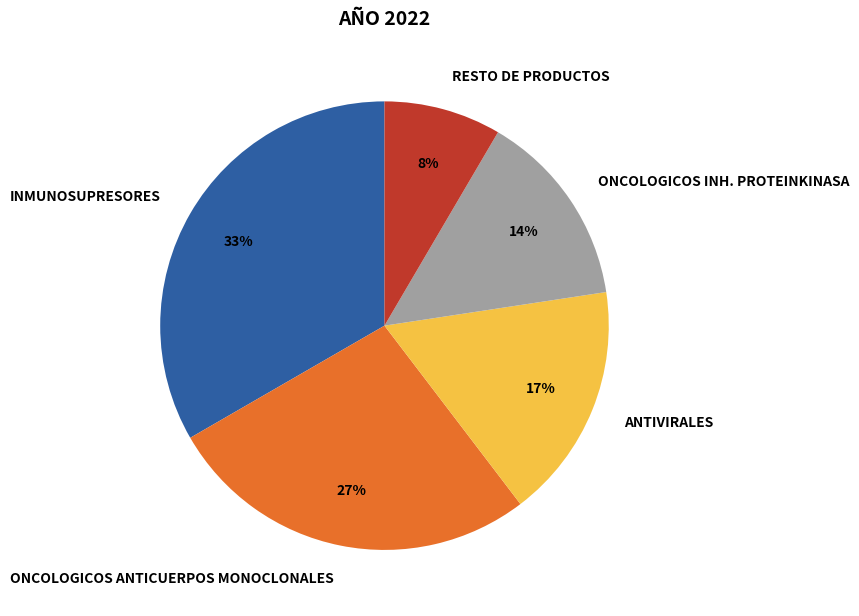

Between INMUNOSUPRESORES and RESTO DE PRODUCTOS, which is larger?

INMUNOSUPRESORES